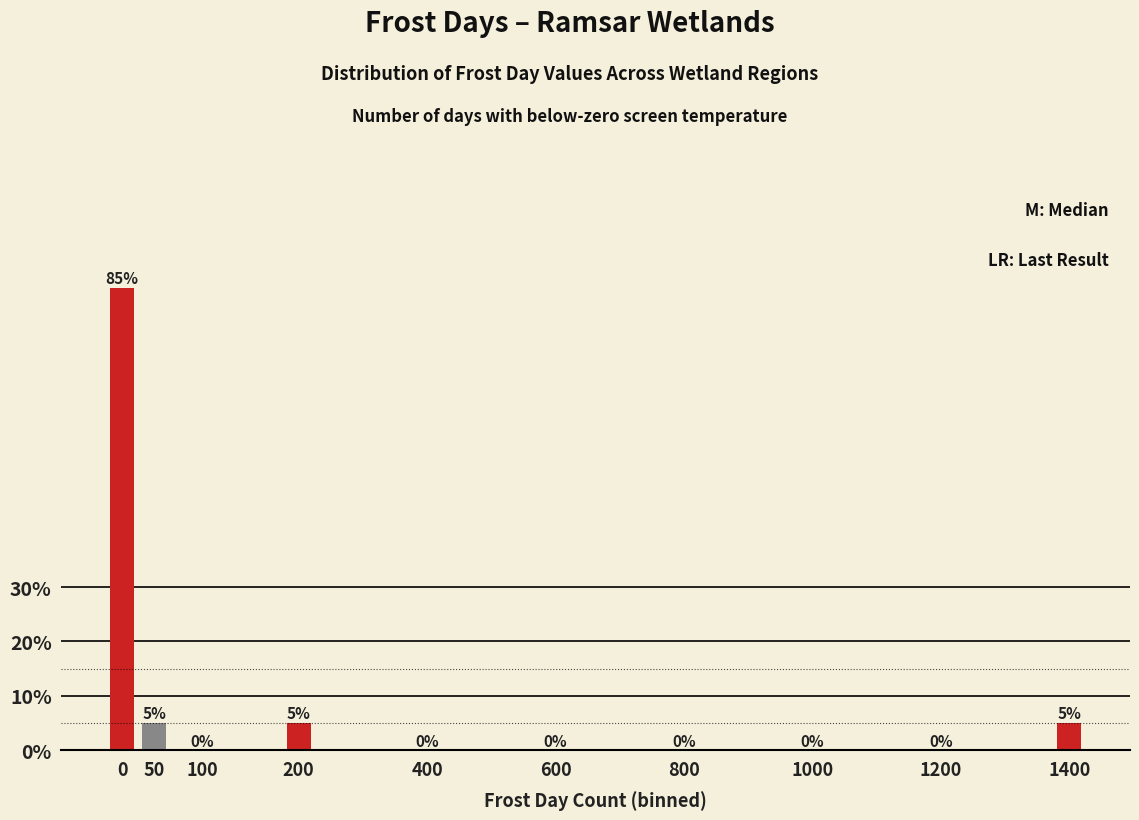

Reading left to right, extract all data points from this chart.

0=85	50=5	100=0	200=5	400=0	600=0	800=0	1000=0	1200=0	1400=5